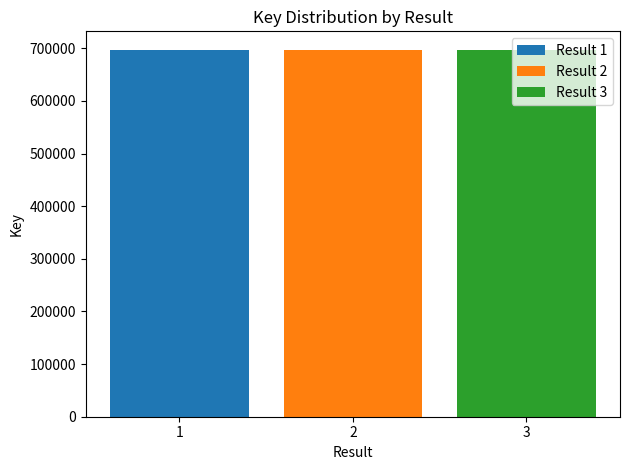

What is the maximum value shown in the chart?

697513